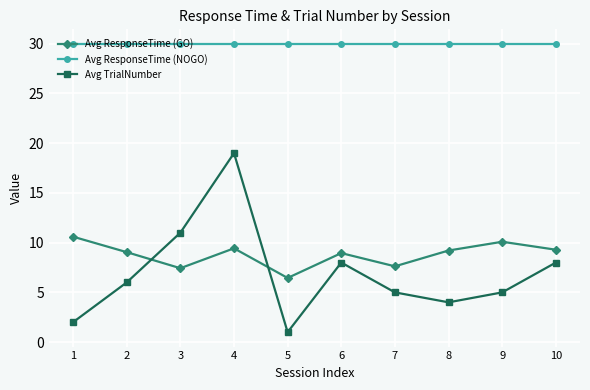

What is the difference between the Avg TrialNumber values at 2 and 5?

5.0